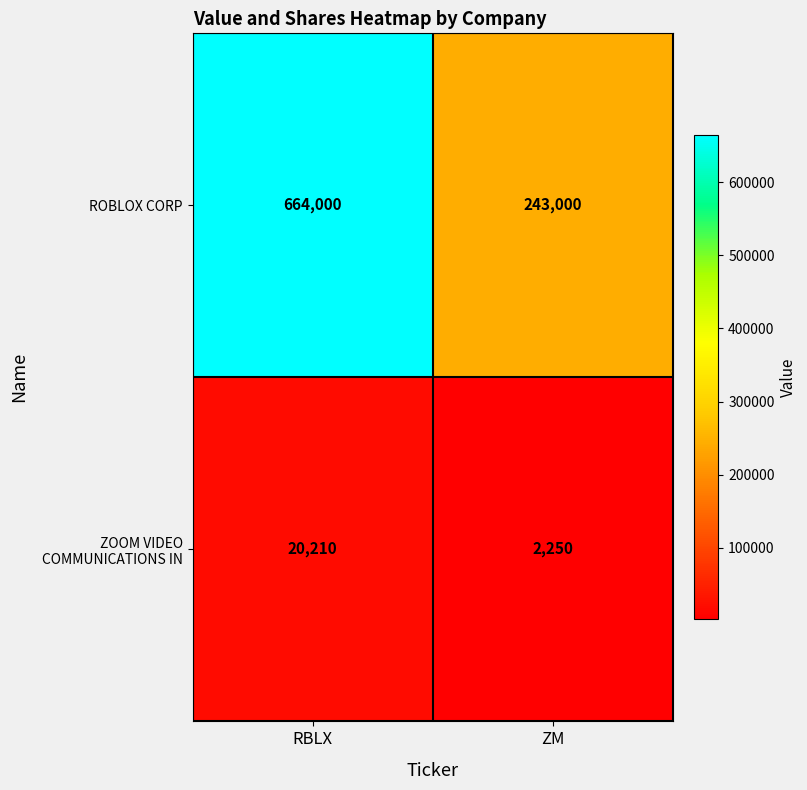

Reading left to right, what are all the values shown in this chart?

ROBLOX CORP: RBLX=664000	ZM=243000
ZOOM VIDEO COMMUNICATIONS IN: RBLX=20210	ZM=2250